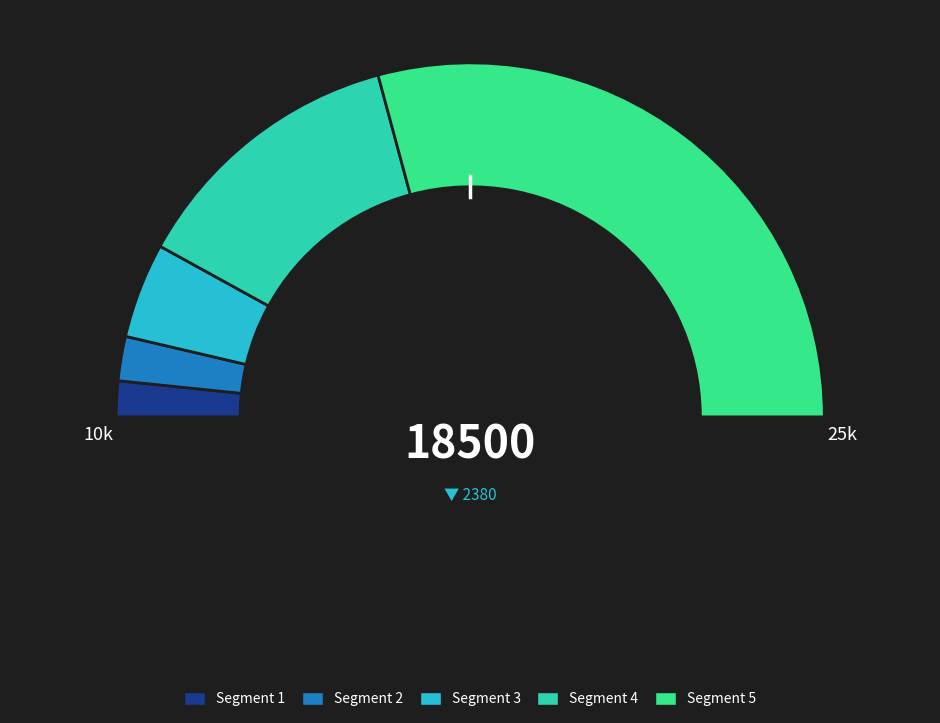

Count the number of slices in the pie.

9